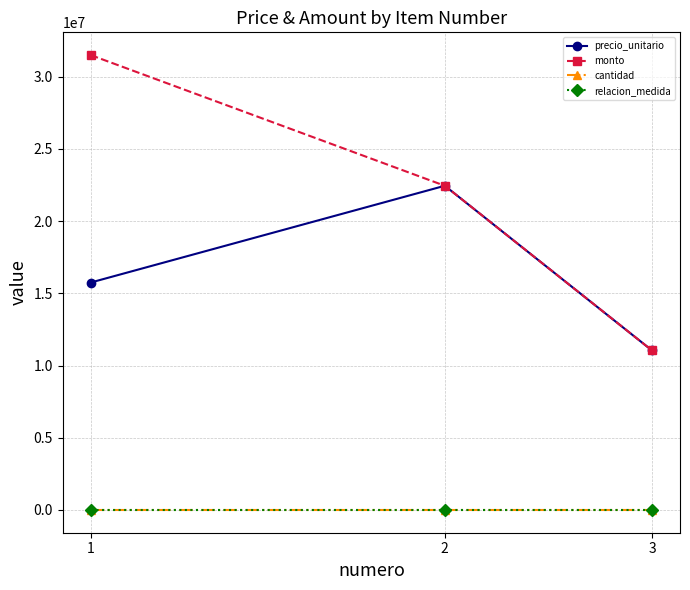

Which series has the widest spread of values?

monto